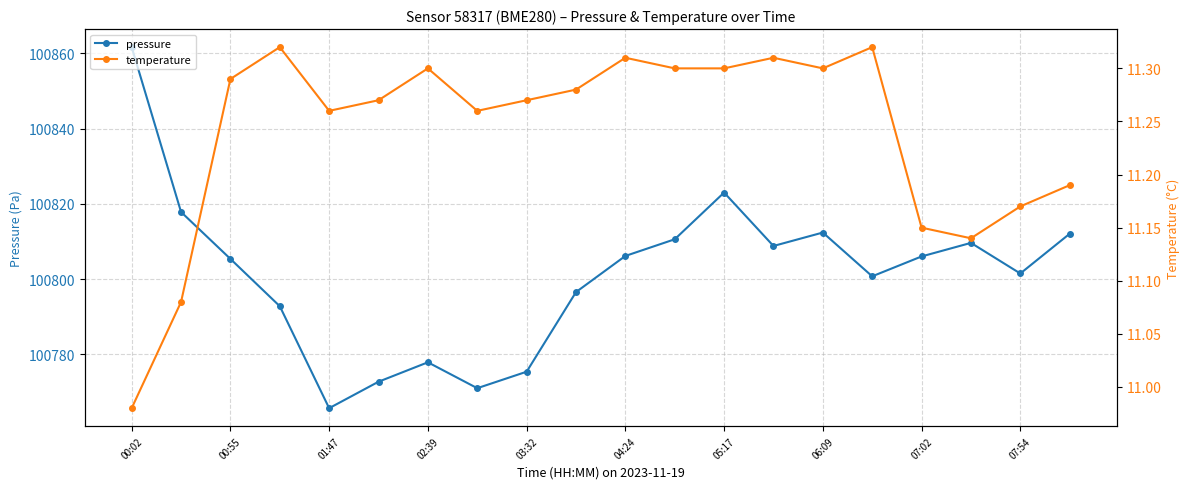

How many data points in pressure are above 100806?

10